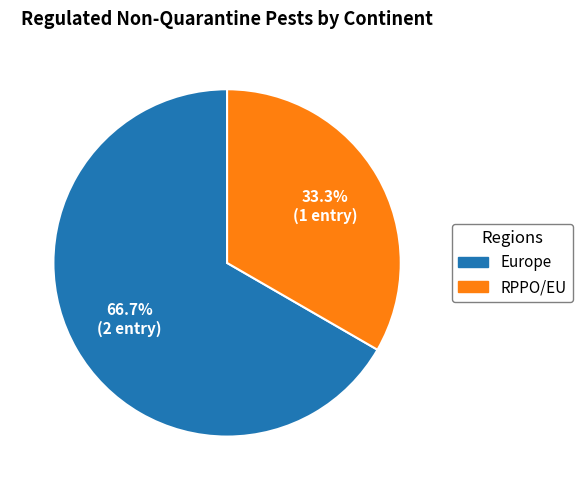

Do RPPO/EU and Europe together represent more than half of the pie?

Yes